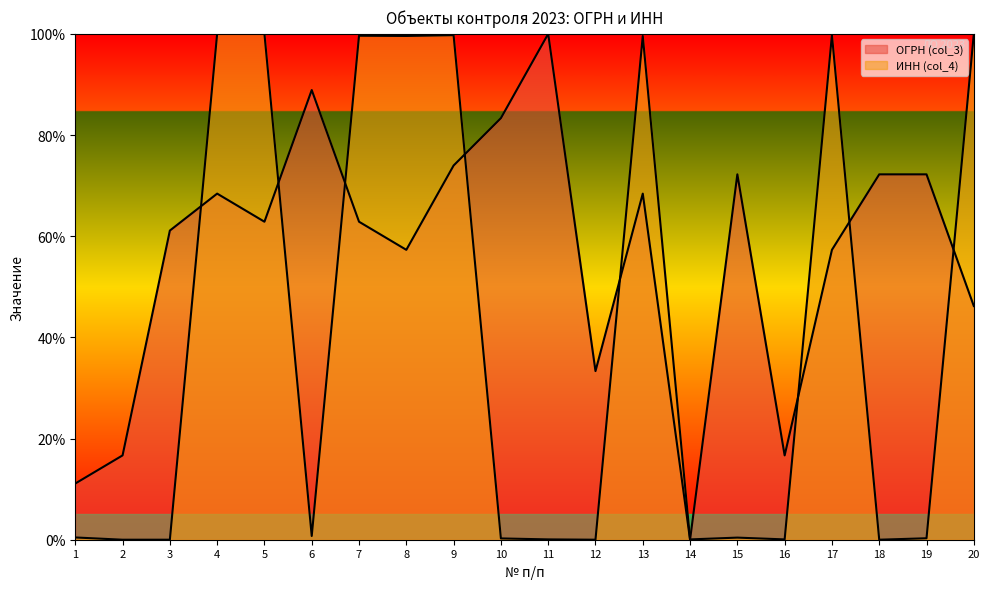

List the series in order of their peak value, lowest first.

ОГРН (col_3), ИНН (col_4)